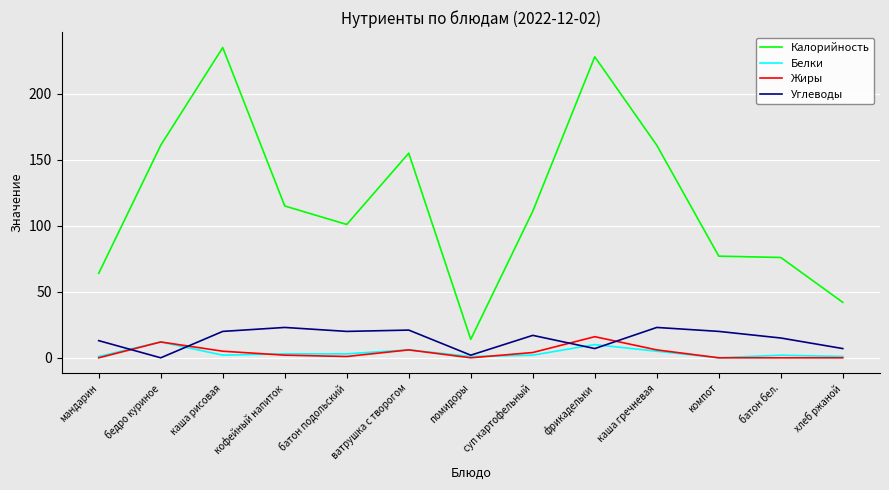

What position from the right is ватрушка с творогом?

8